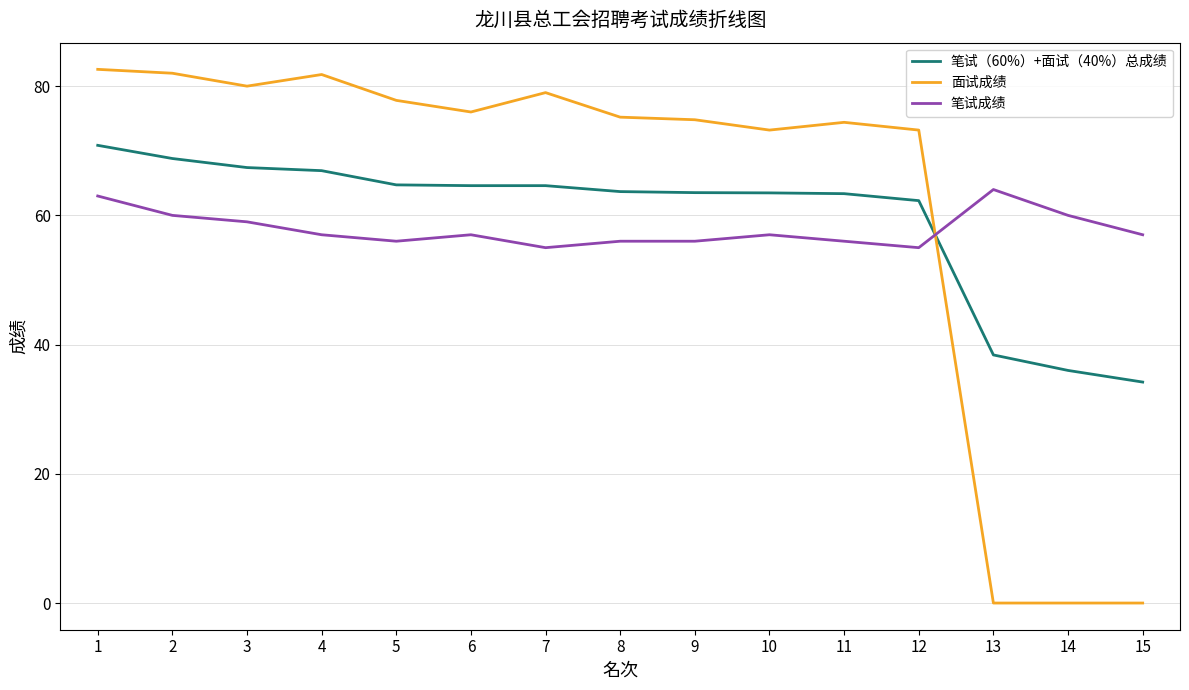

Which series has the largest total across all categories?

面试成绩